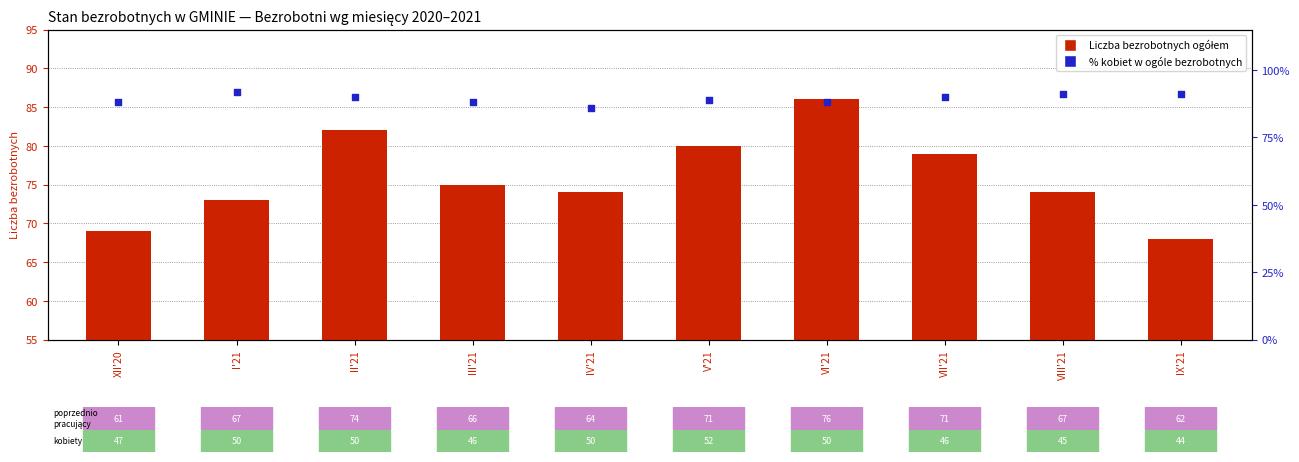

Which series reaches the minimum Y coordinate?

Liczba bezrobotnych ogółem